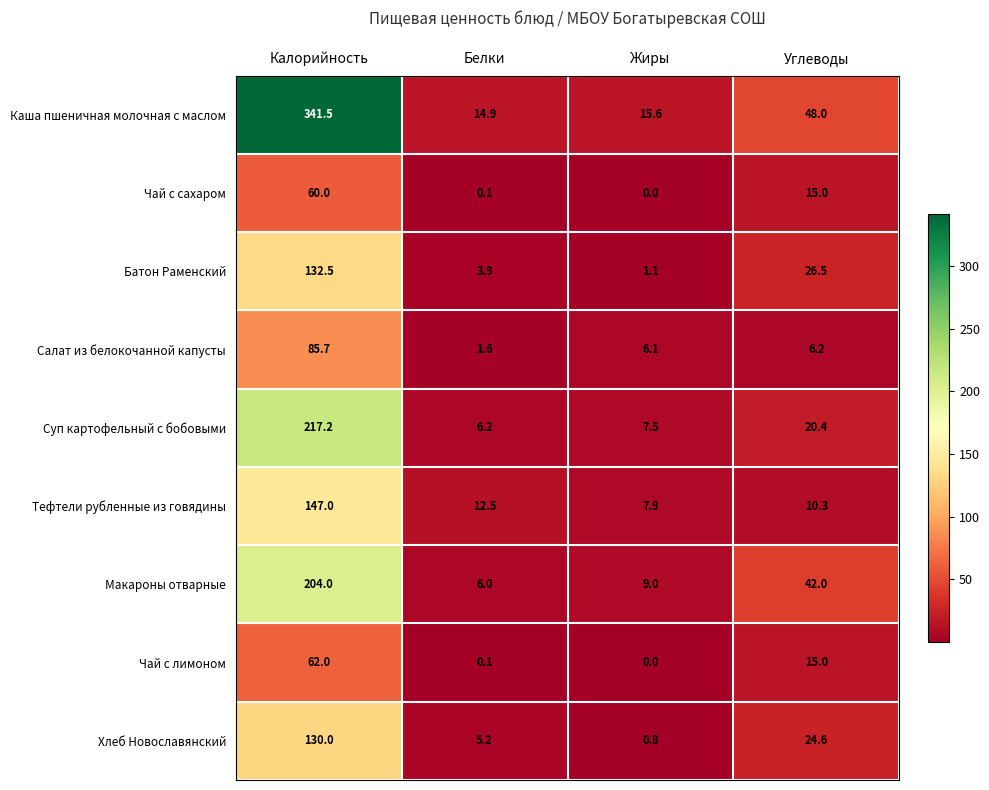

Which series has the widest spread of values?

Каша пшеничная молочная с маслом